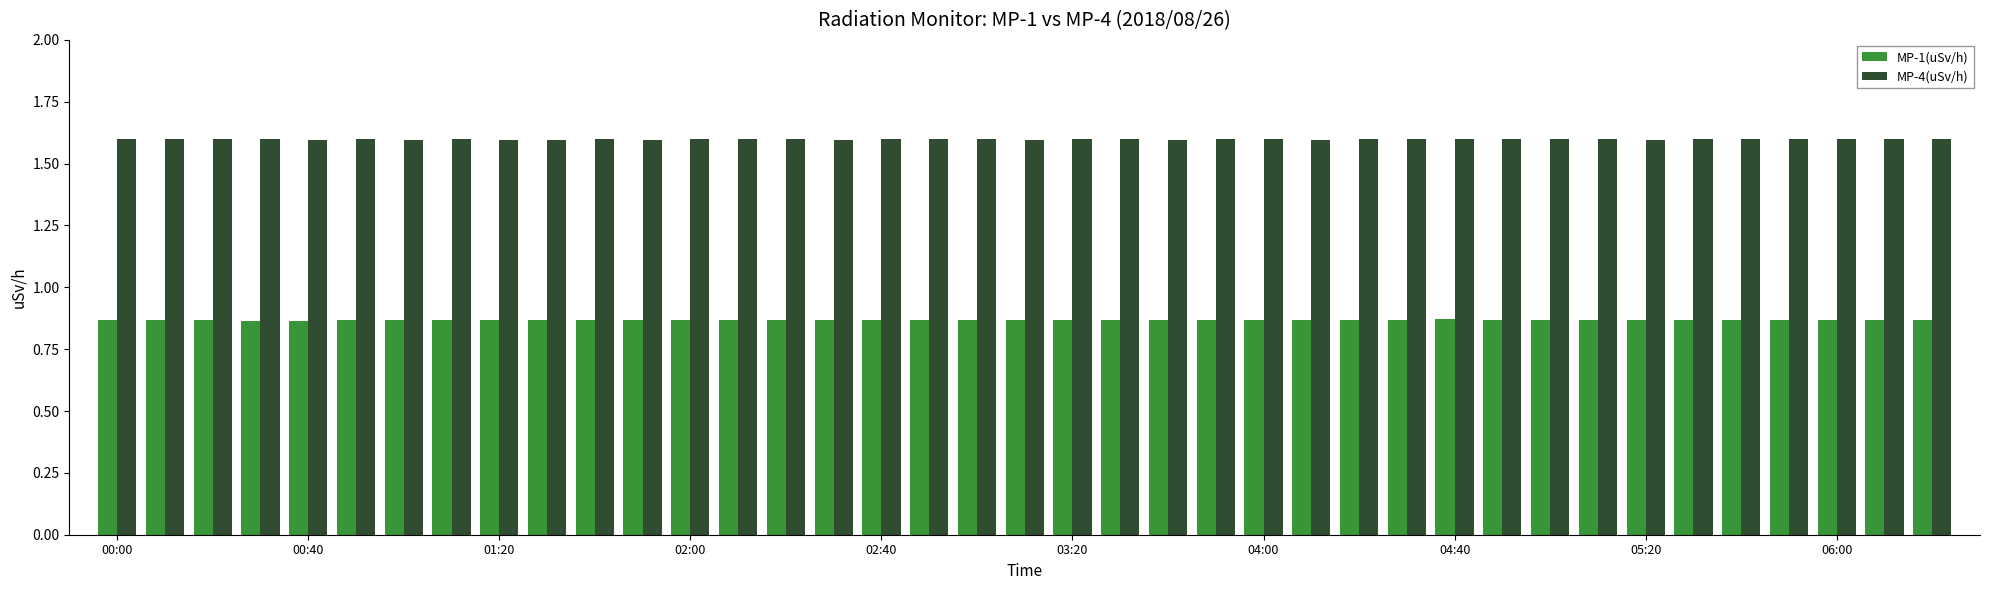

Rank the series by their average value, from highest to lowest.

MP-4(uSv/h), MP-1(uSv/h)